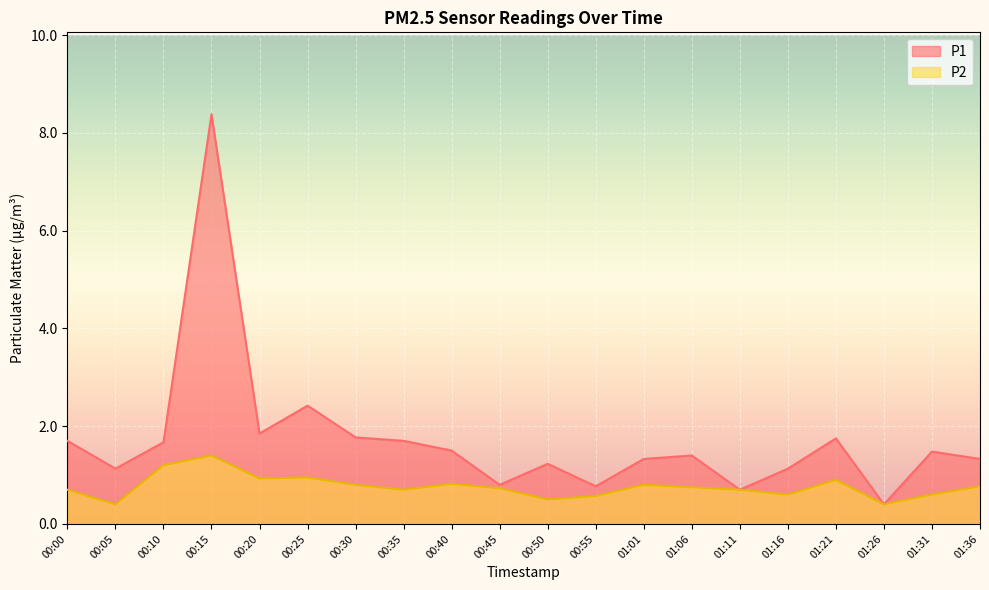

Reading left to right, list all the values displayed in this chart.

P1: 00:00=1.7	00:05=1.1	00:10=1.7	00:15=8.4	00:20=1.9	00:25=2.4	00:30=1.8	00:35=1.7	00:40=1.5	00:45=0.8	00:50=1.2	00:55=0.8	01:01=1.3	01:06=1.4	01:11=0.7	01:16=1.1	01:21=1.8	01:26=0.4	01:31=1.5	01:36=1.3
P2: 00:00=0.7	00:05=0.4	00:10=1.2	00:15=1.4	00:20=0.9	00:25=0.9	00:30=0.8	00:35=0.7	00:40=0.8	00:45=0.7	00:50=0.5	00:55=0.6	01:01=0.8	01:06=0.8	01:11=0.7	01:16=0.6	01:21=0.9	01:26=0.4	01:31=0.6	01:36=0.8